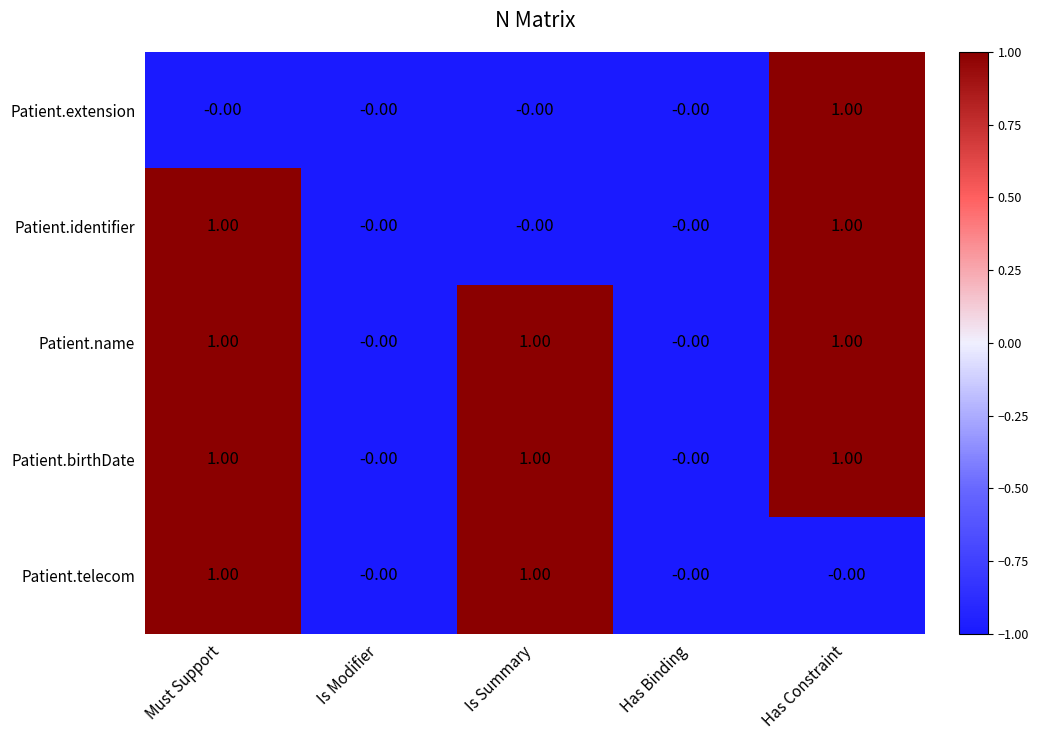

How many data points does each series have?

5